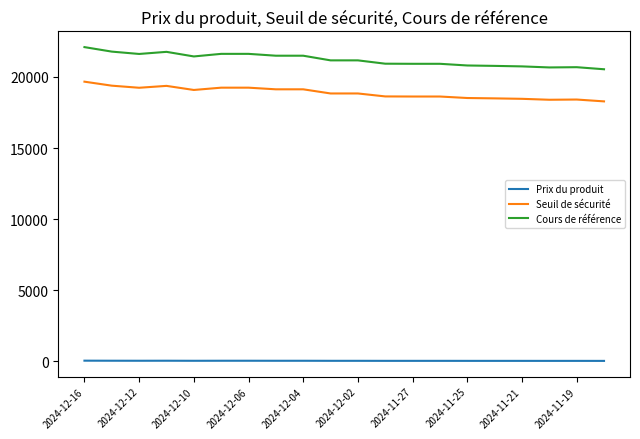

True or false: Cours de référence and Prix du produit cross at least once.

False